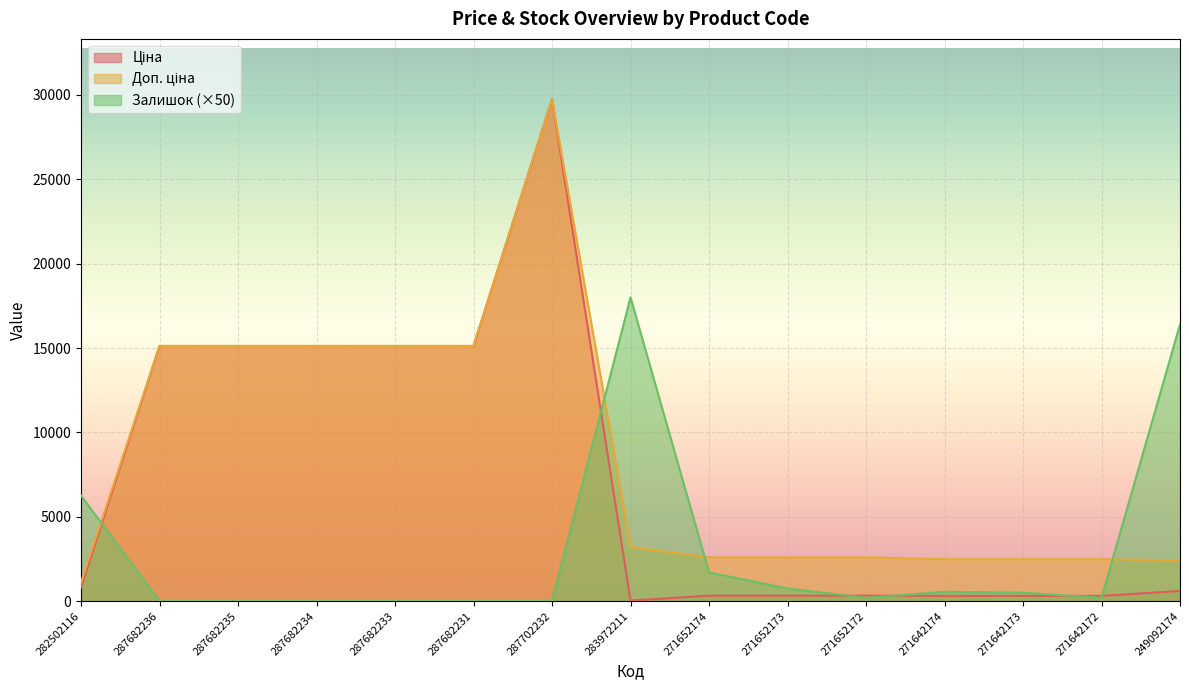

What is the label of the 7th point from the left?

287702232